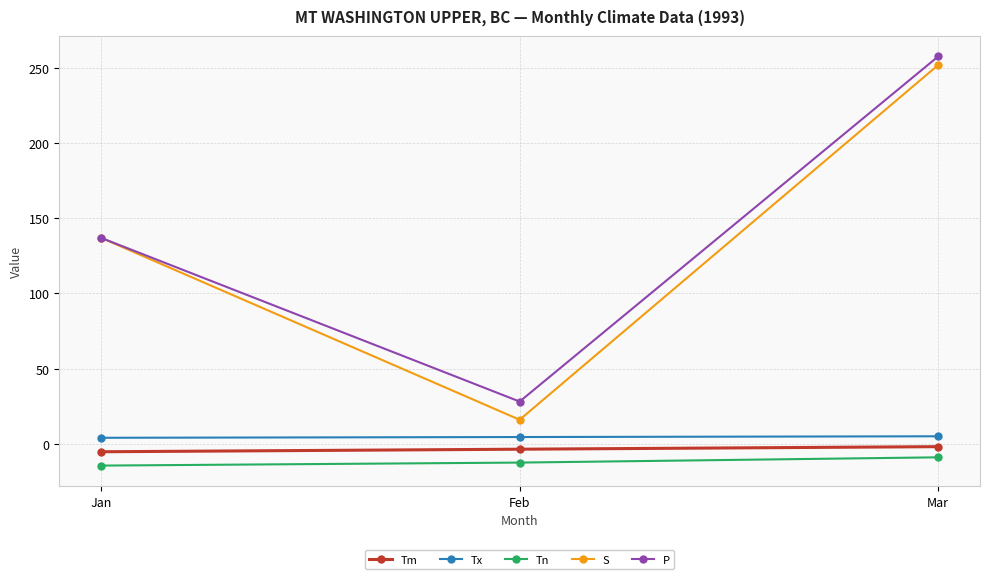

What is the difference between the Tx values at Mar and Jan?

1.0